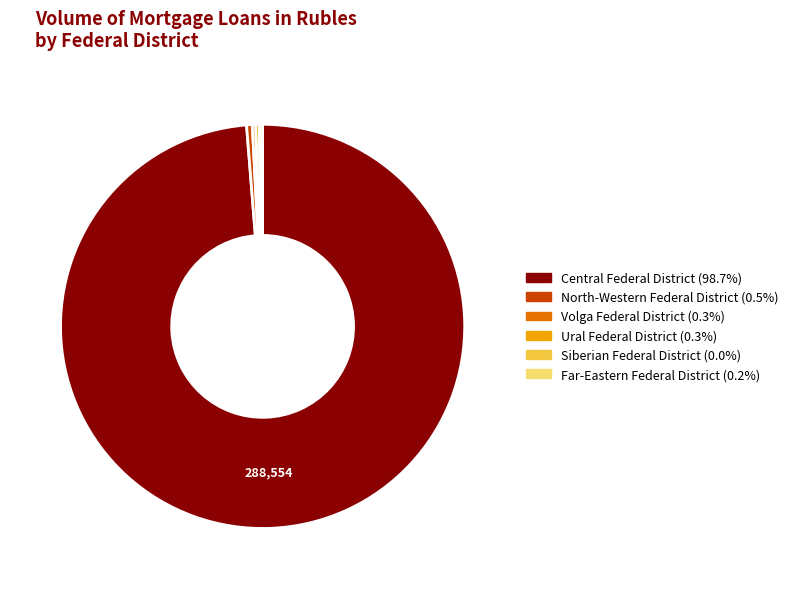

Approximately how many times larger is the value at Central Federal District compared to North-Western Federal District?

216.8